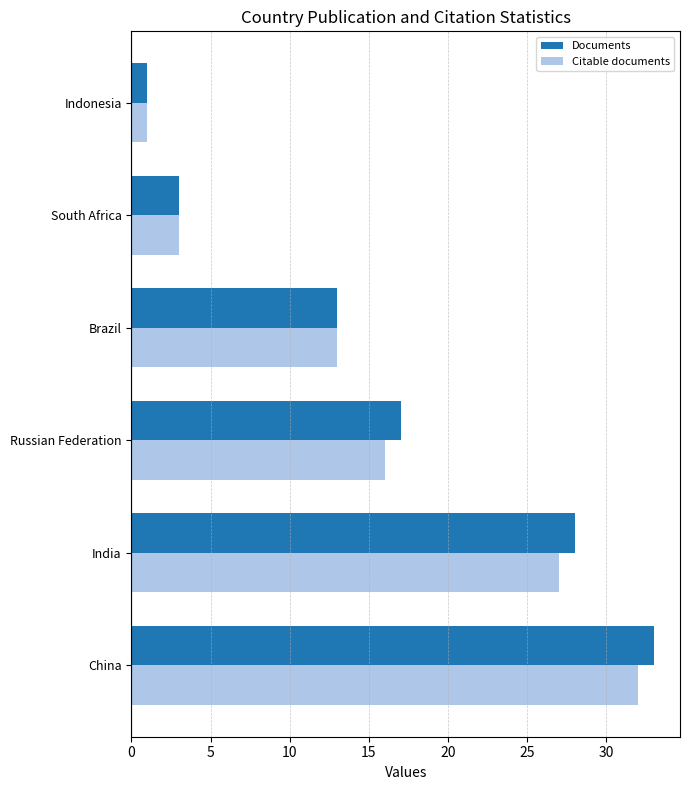

List the labels in order of Documents value, smallest first.

Indonesia, South Africa, Brazil, Russian Federation, India, China